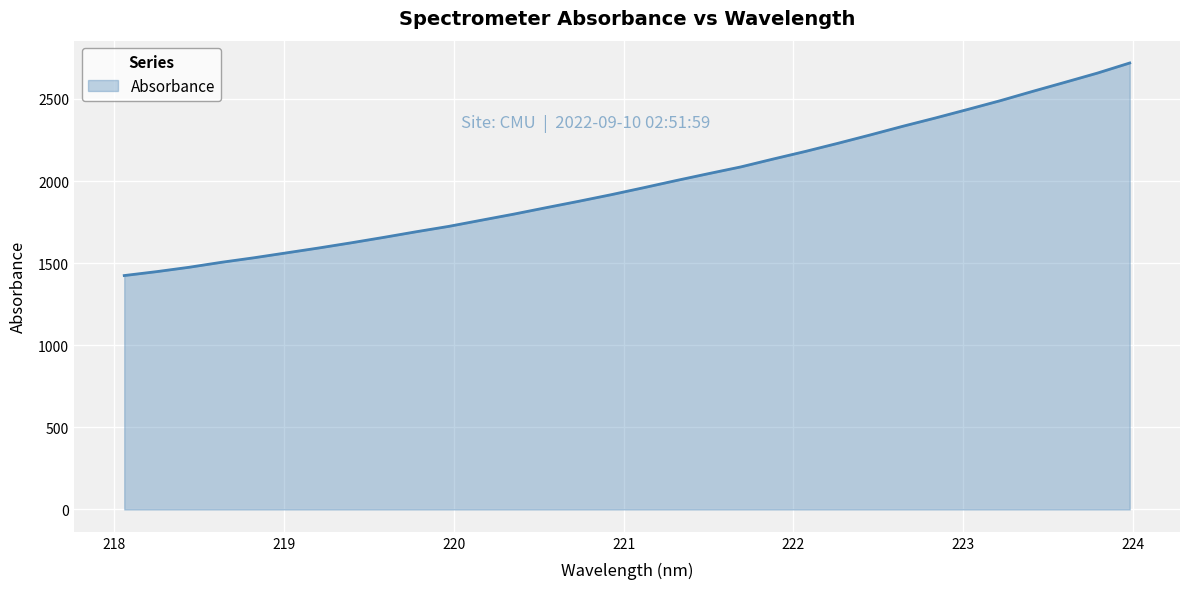

True or false: the data has more than 0 interior local peaks.

False